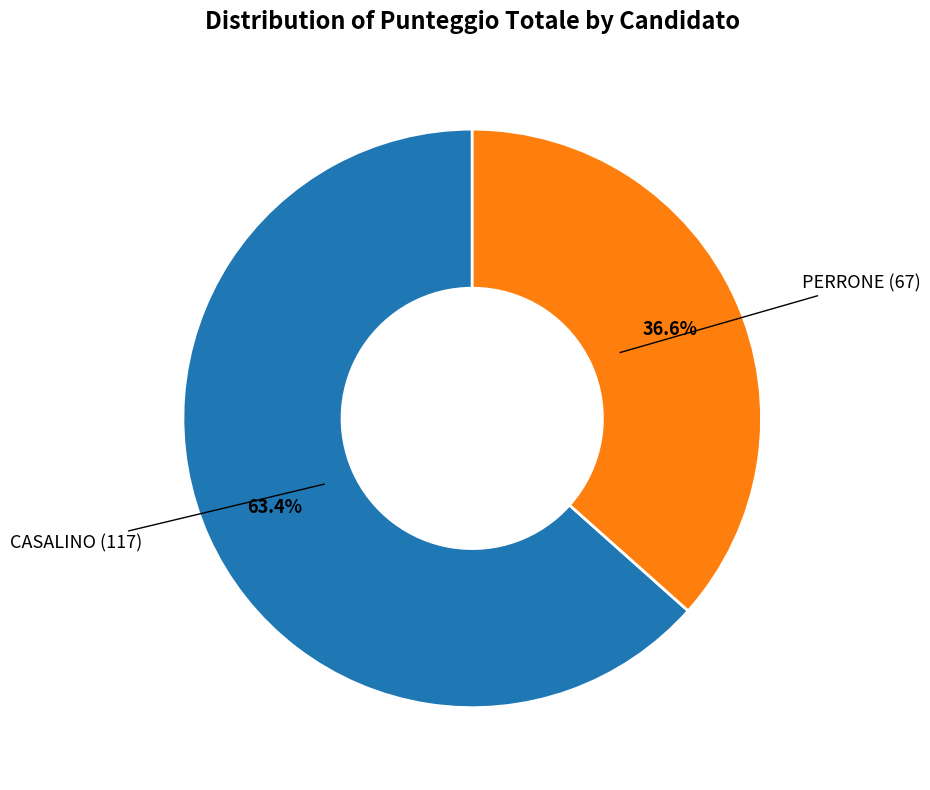

What is the ratio of the value at PERRONE to the value at CASALINO?

0.6